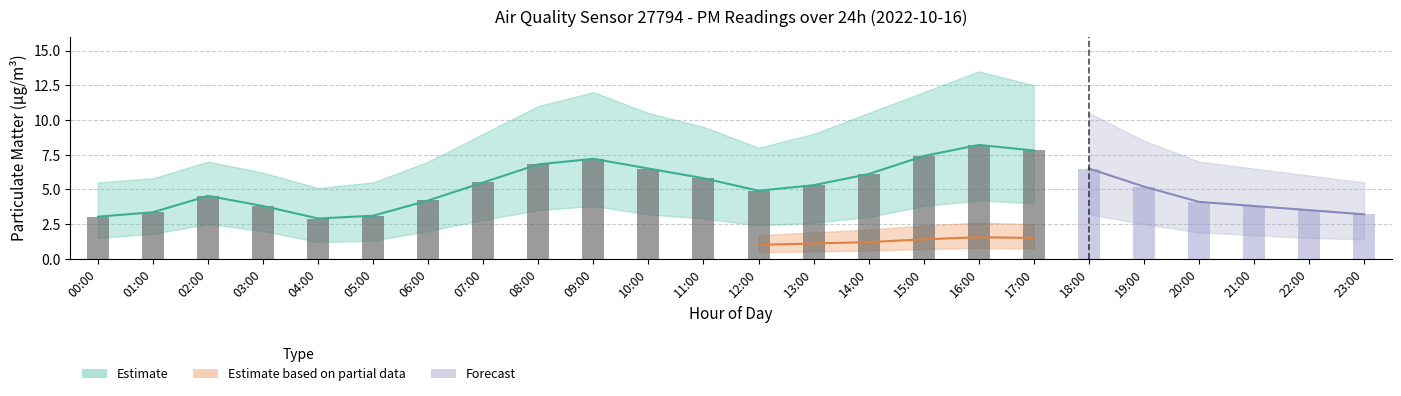

What is the label of the 5th bar from the right?

13:00